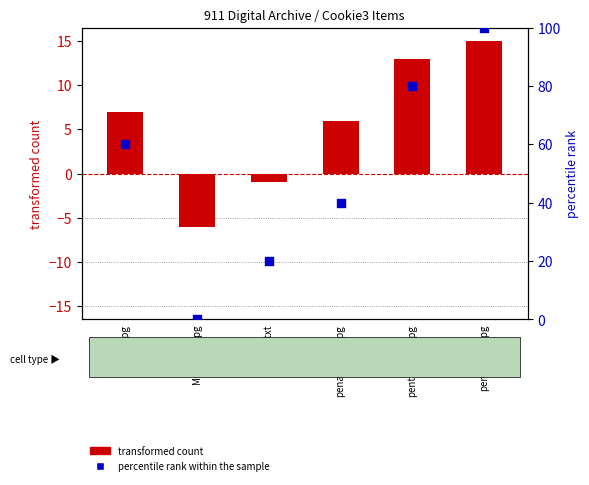

Which series has the largest total across all categories?

percentile rank within the sample